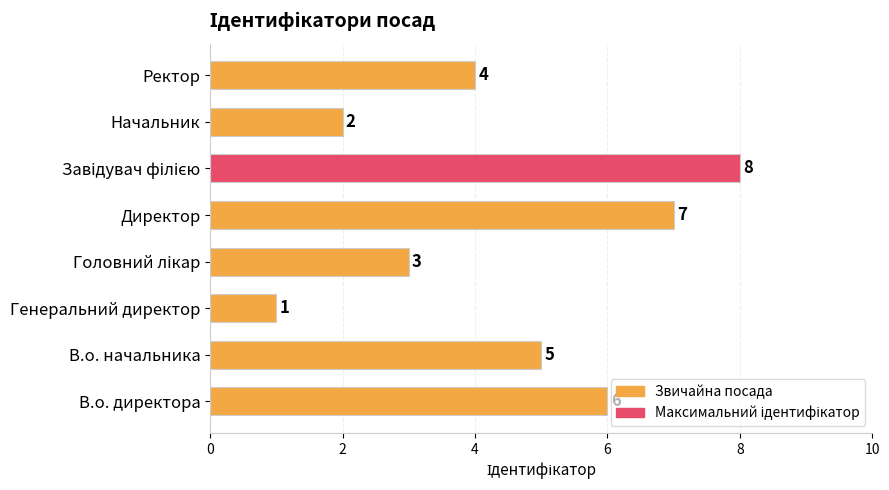

Which has a higher value, Ректор or Генеральний директор?

Ректор